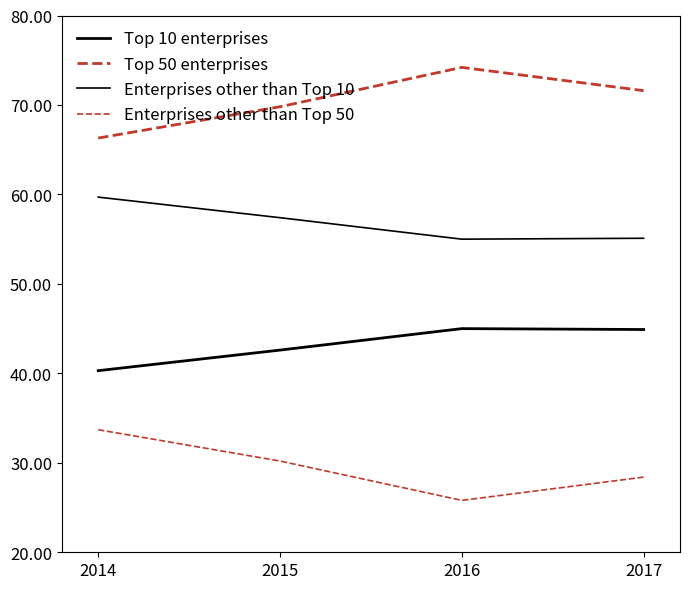

The Enterprises other than Top 10 series shows 71.9 at 2016. True or false?

False